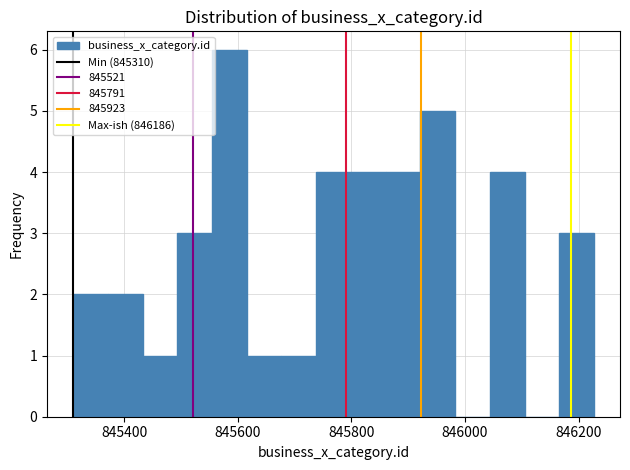

Read against the x-axis, roughly where is the centre of the tallest bar?

845580